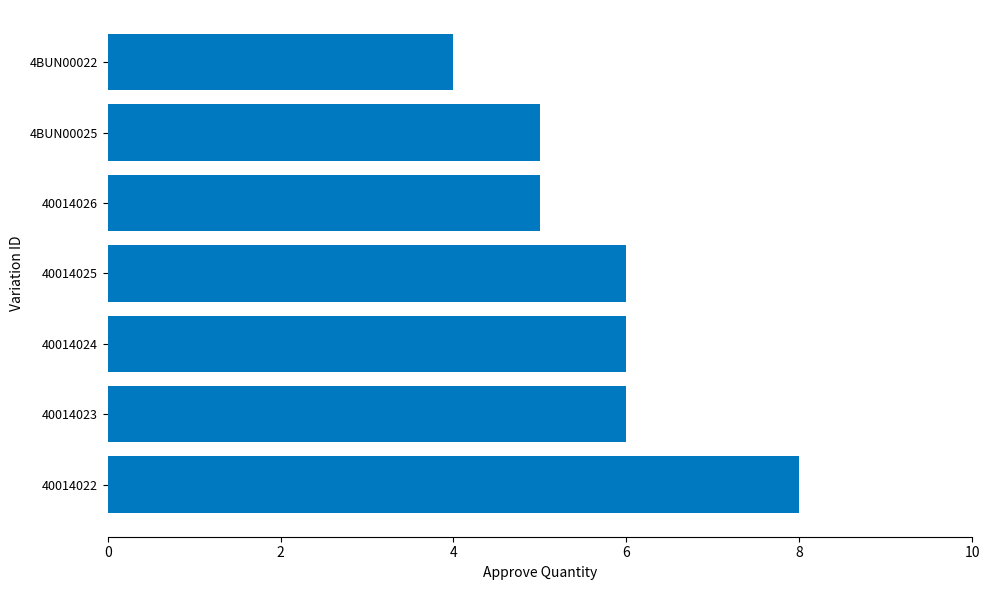

Read the value at 40014026.

5